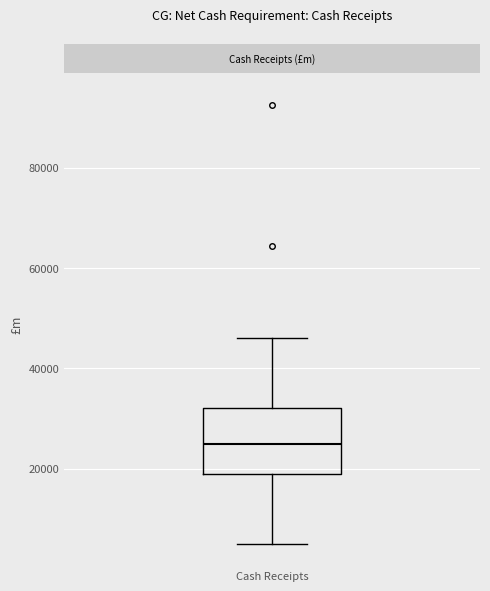

Where does the median line of the box for Cash Receipts sit on the y-axis? The values are not printed on the chart, so give them approximately, as read against the axis.

24000